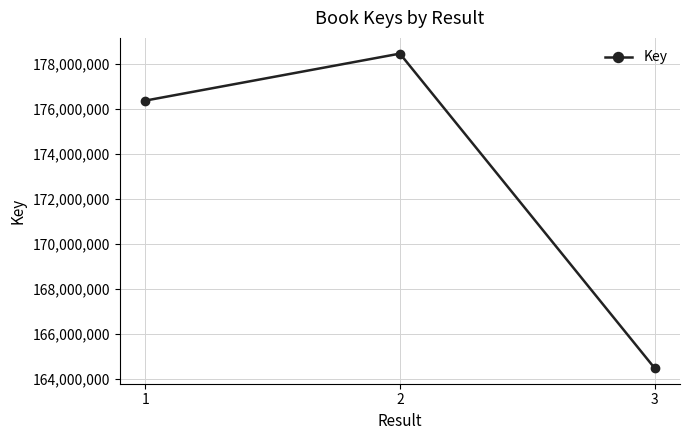

What is the difference between the maximum and minimum values?

13998189